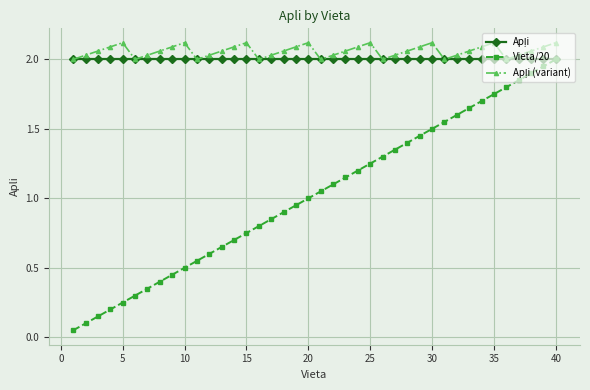

At how many categories does at least one series exceed 0?

40